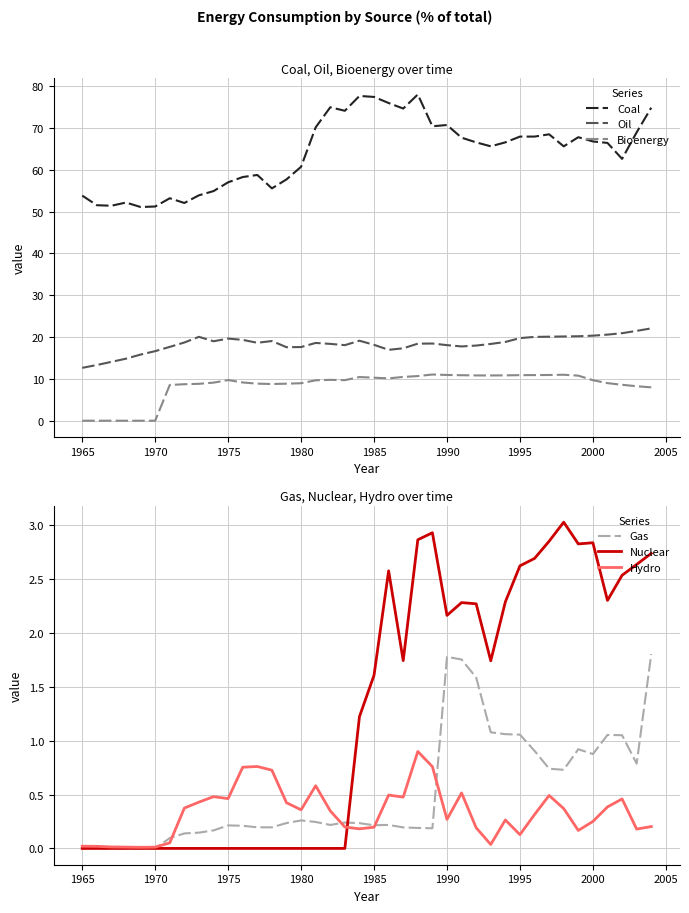

How many lines are shown in the chart?

6